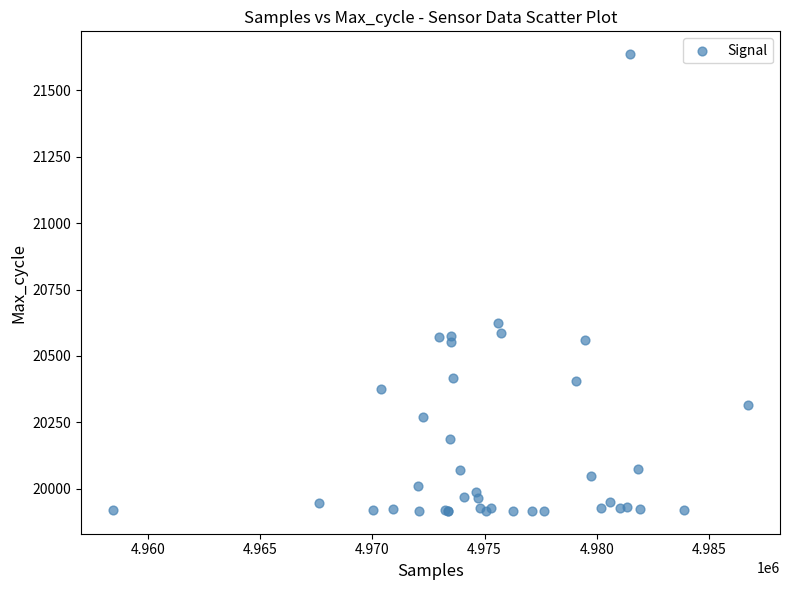

What Y value in the scatter plot is closest to 20776?

20625